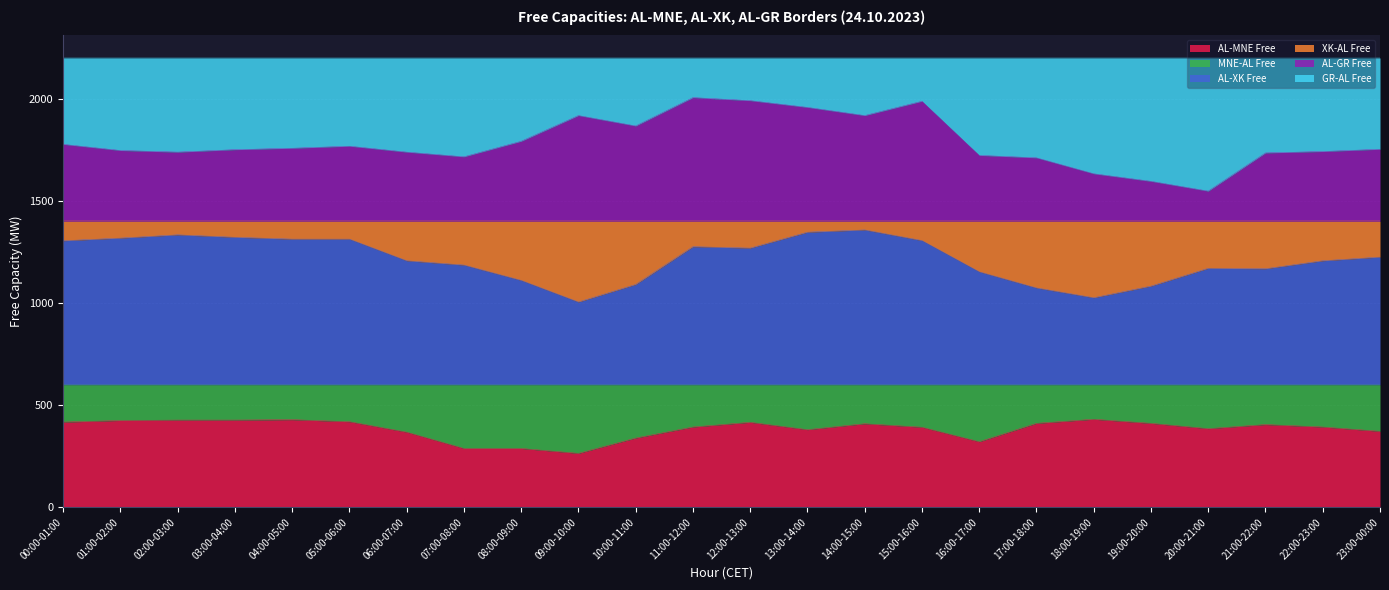

What is the total value across all series at 08:00-09:00?

2200